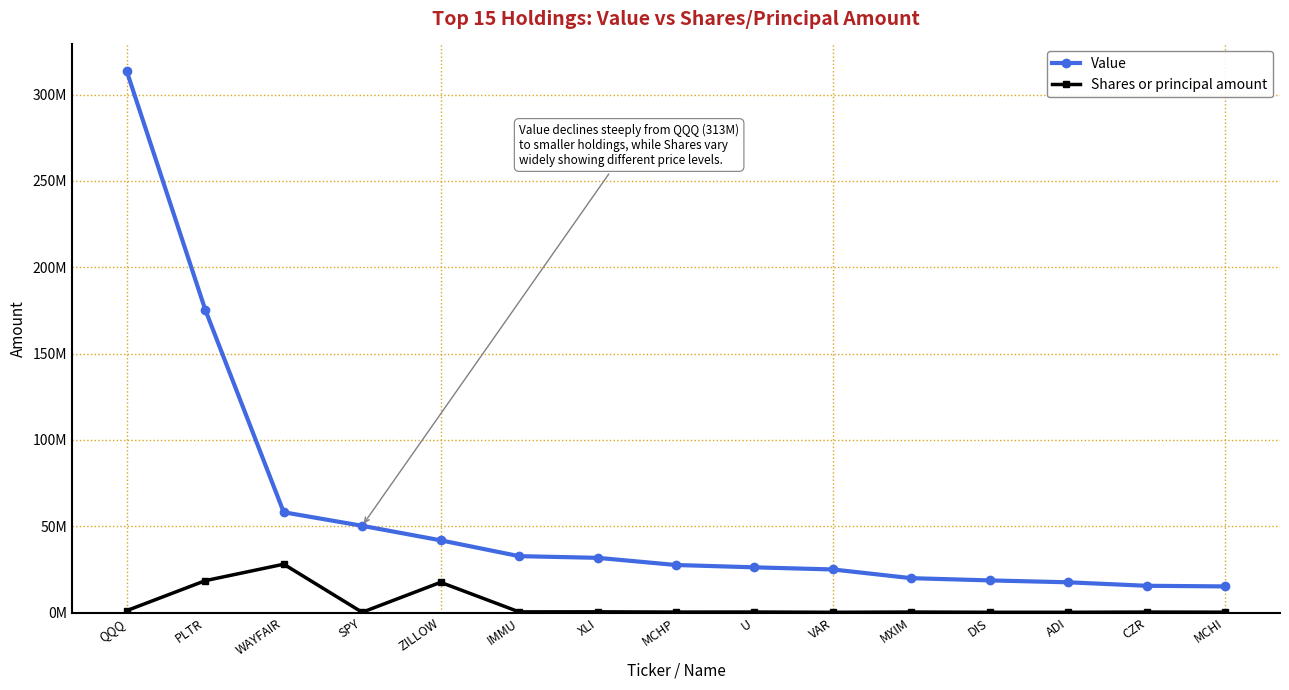

Rank the categories by Shares or principal amount value from highest to lowest.

WAYFAIR, PLTR, ZILLOW, QQQ, XLI, IMMU, U, MXIM, CZR, MCHP, MCHI, SPY, DIS, ADI, VAR